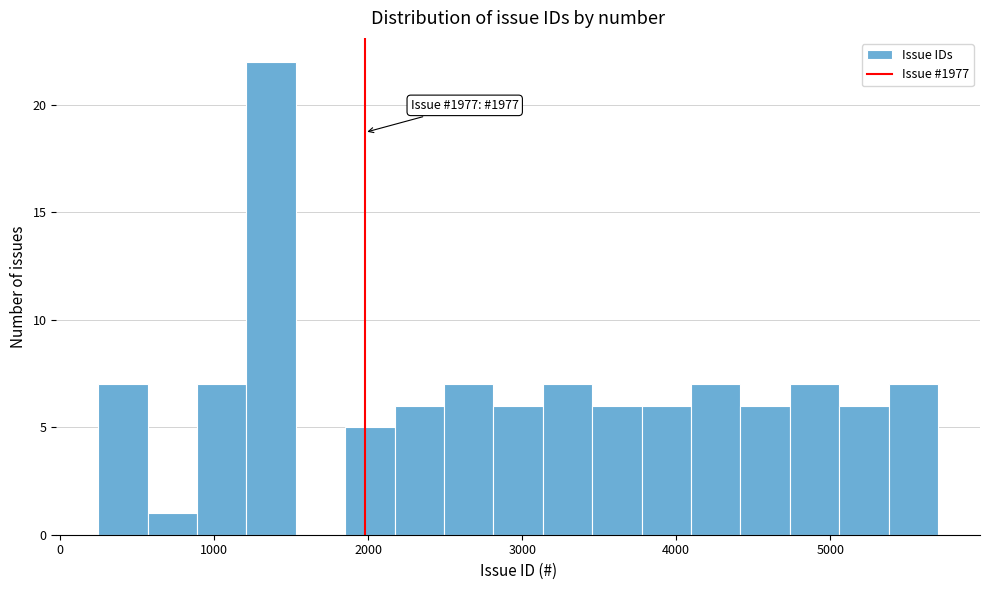

Read against the x-axis, roughly where is the centre of the tallest bar?

1400